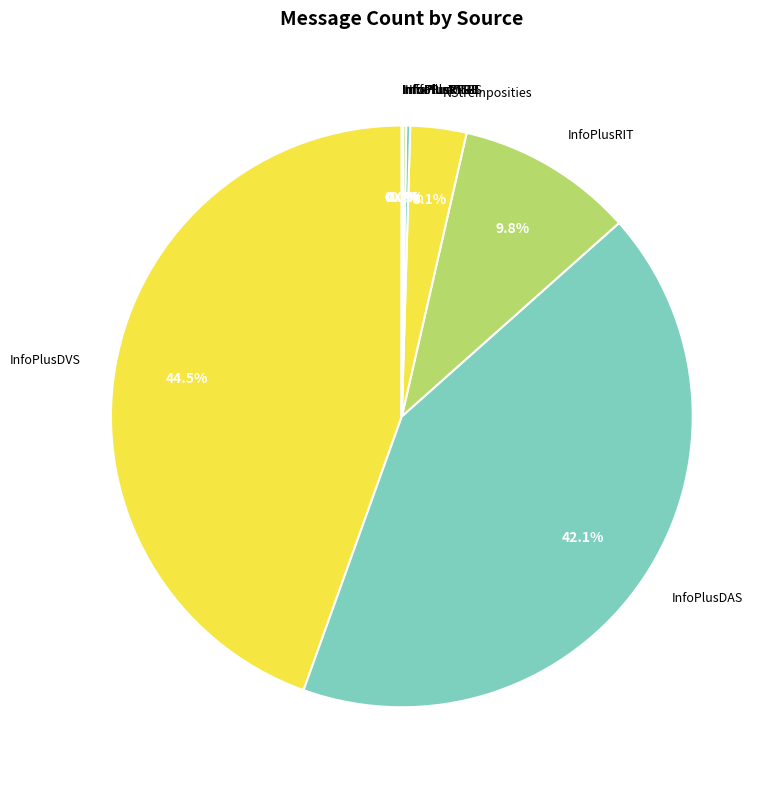

Which slice is the largest?

InfoPlusDVS